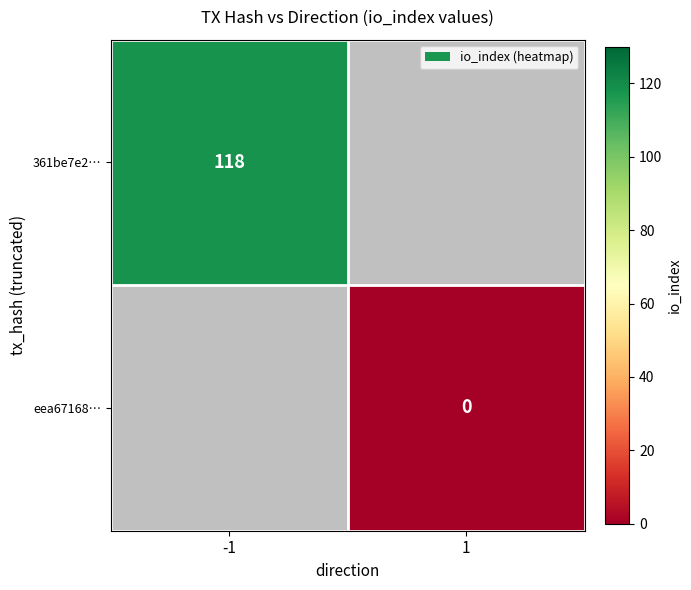

True or false: 361be7e2… has a value of 118 at -1.

True